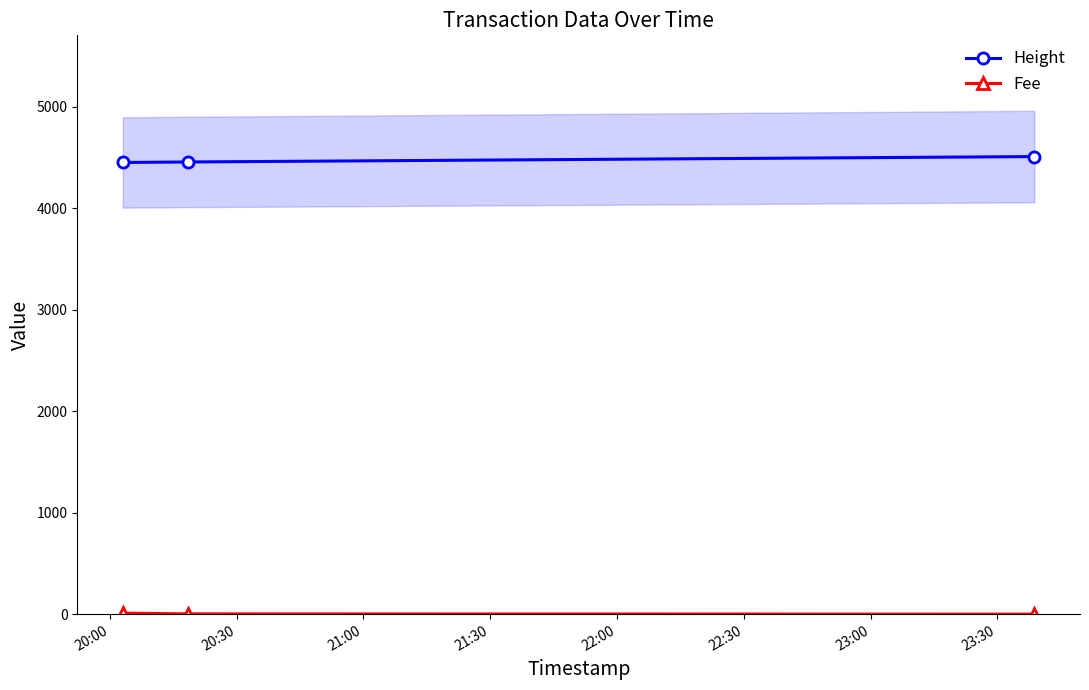

What is the highest value of the Height series?

4509.0